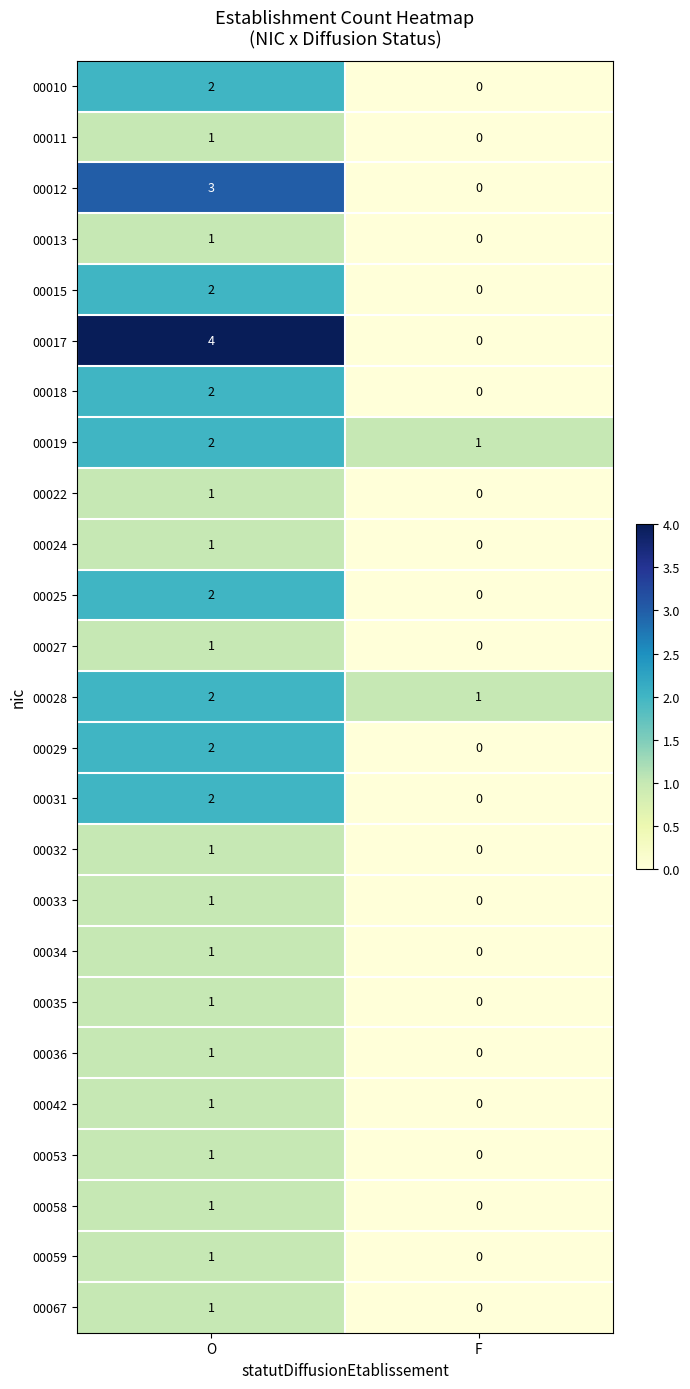

At which label is 00036 closest to 0?

F